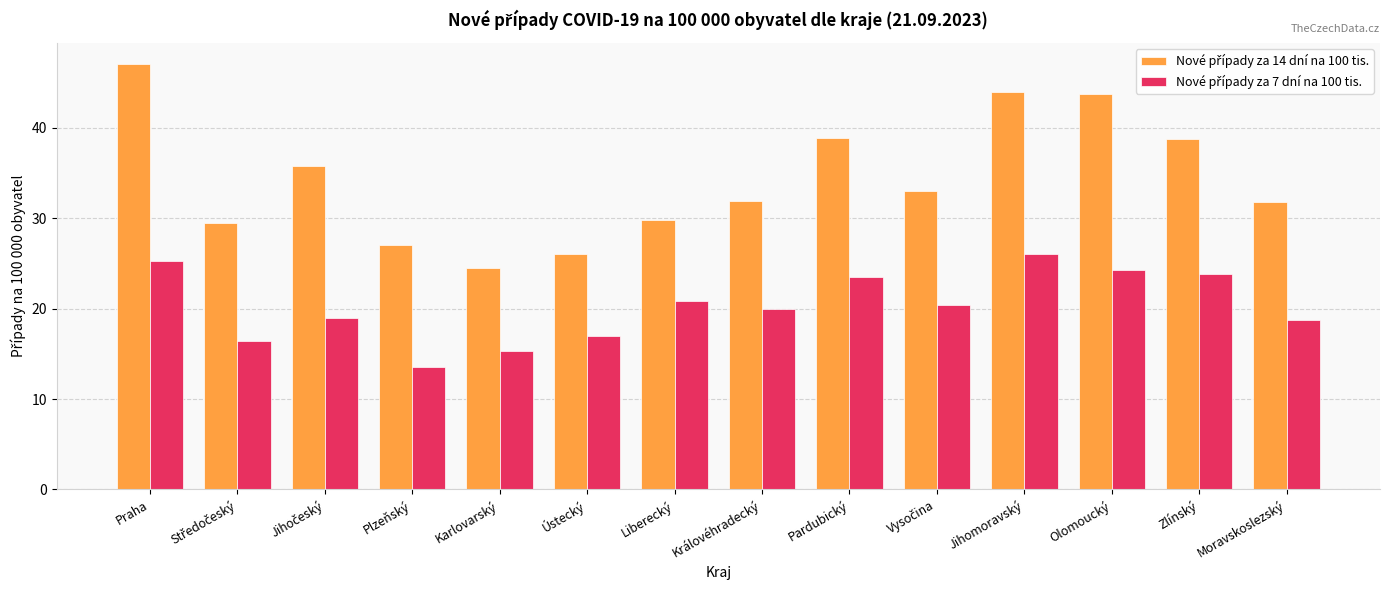

At which category is the sum across all series the highest?

Praha